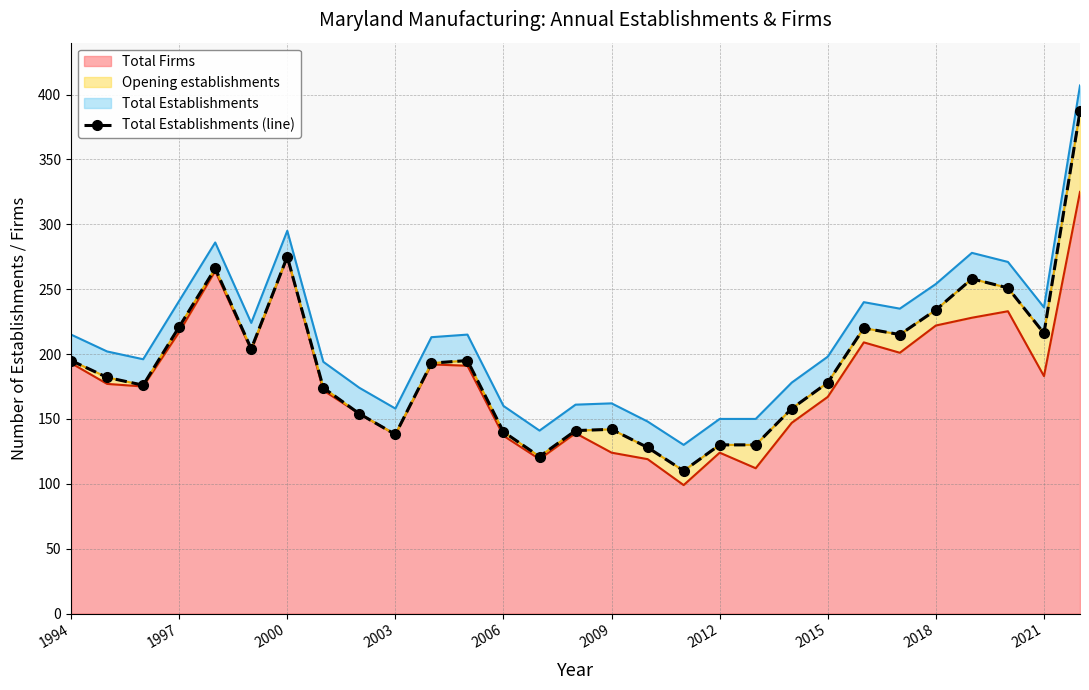

The value of Total Firms at 2006 is 137. True or false?

True